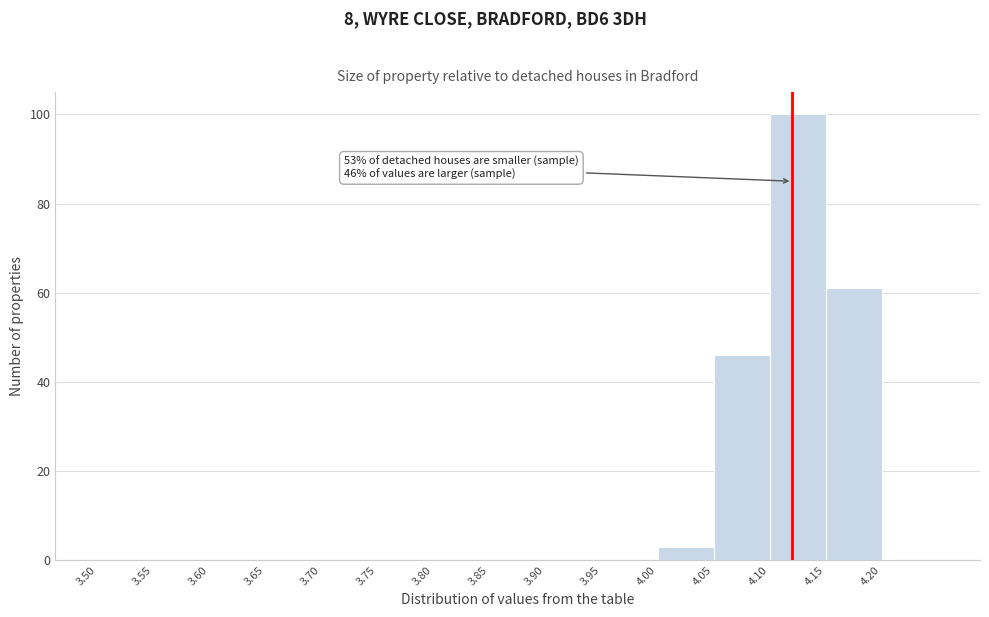

Which range on the x-axis has the tallest bar?

4.10 to 4.15